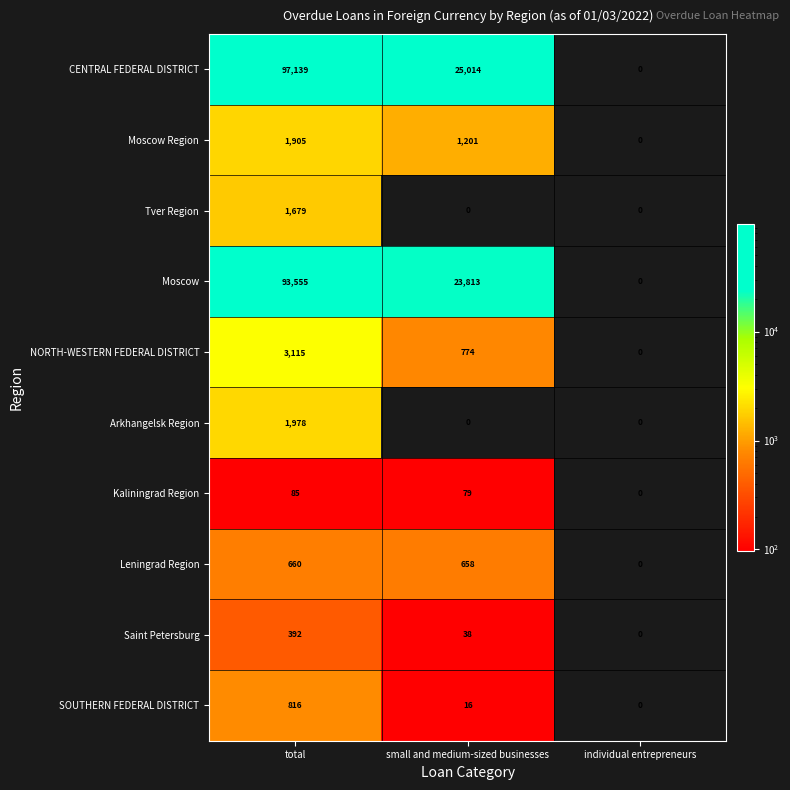

True or false: SOUTHERN FEDERAL DISTRICT has a value of 25 at small and medium-sized businesses.

False